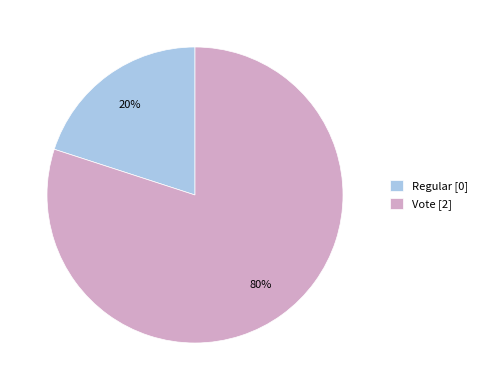

Is it true that Vote [2] is 80% of the pie?

True